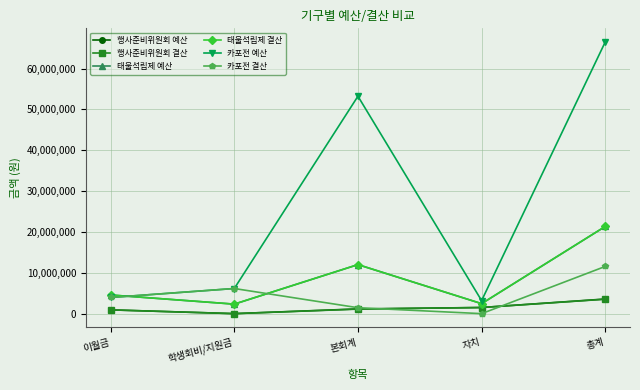

What is the difference between the 태울석림제 결산 values at 총계 and 자치?

18896323